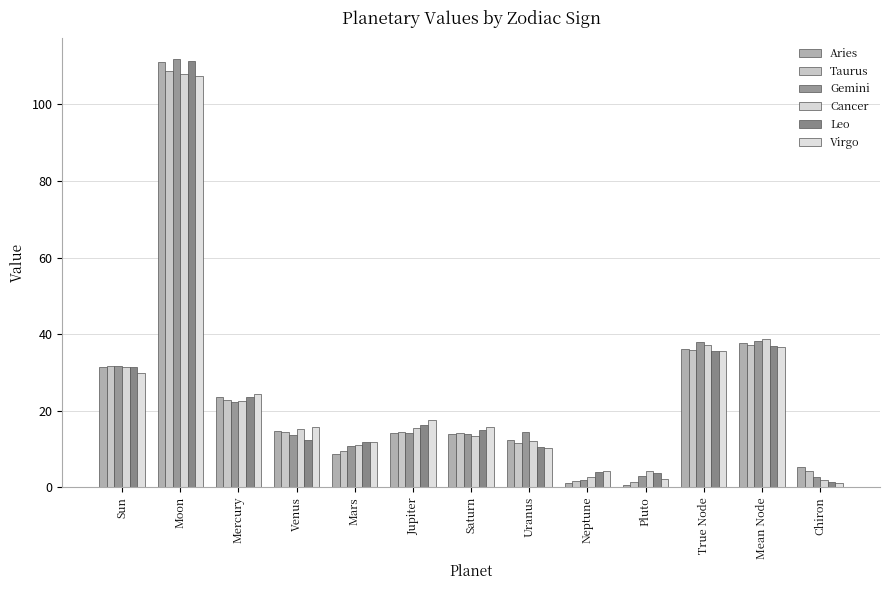

Which series has the largest total across all categories?

Gemini